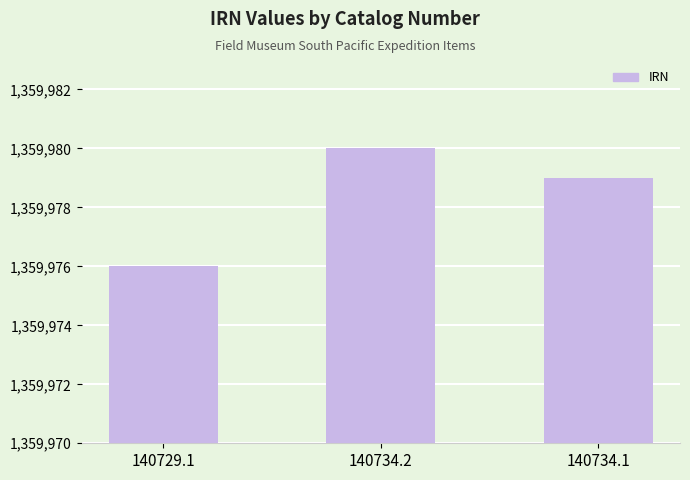

Which label corresponds to the smallest value in the chart?

140729.1